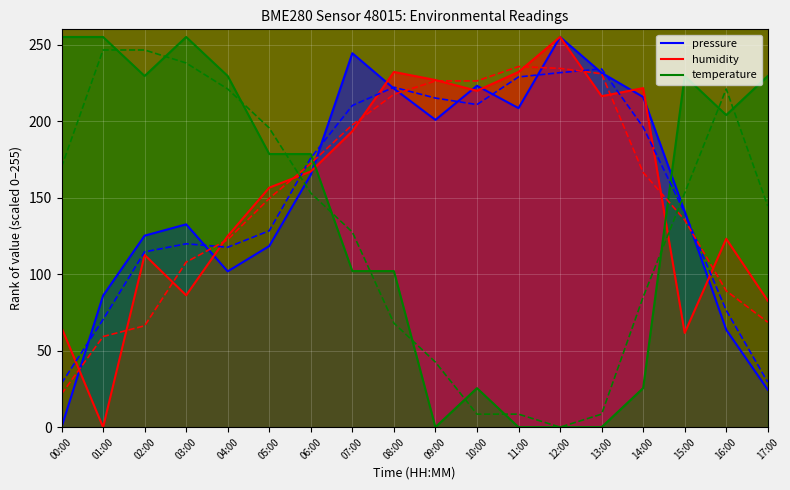

In temperature, how many points are lower than both neighbors (excluding endpoints)?

3